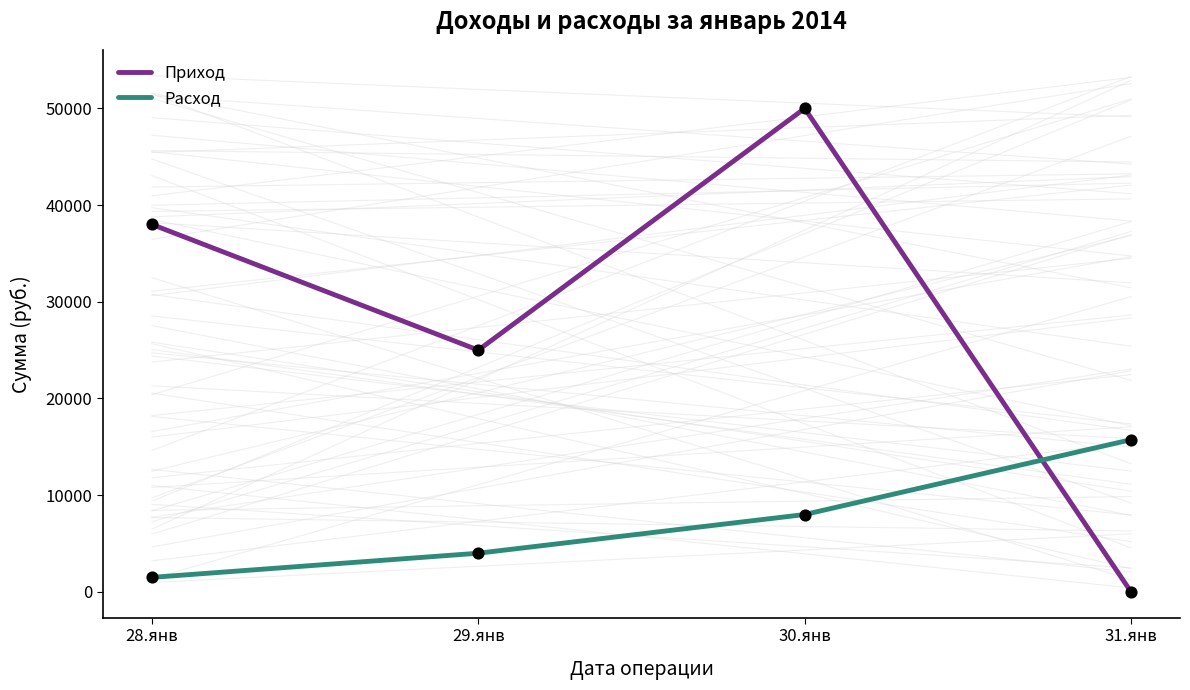

What are all the series names shown in the legend?

Приход, Расход